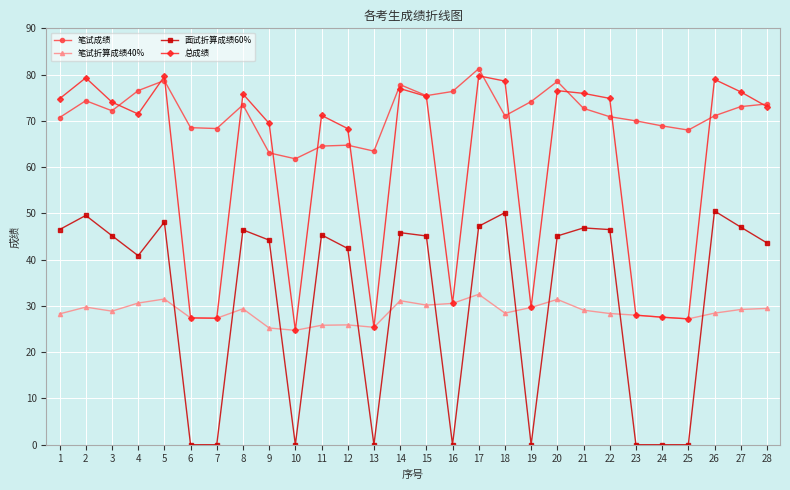

The 面试折算成绩60% series shows 60.2 at 15. True or false?

False